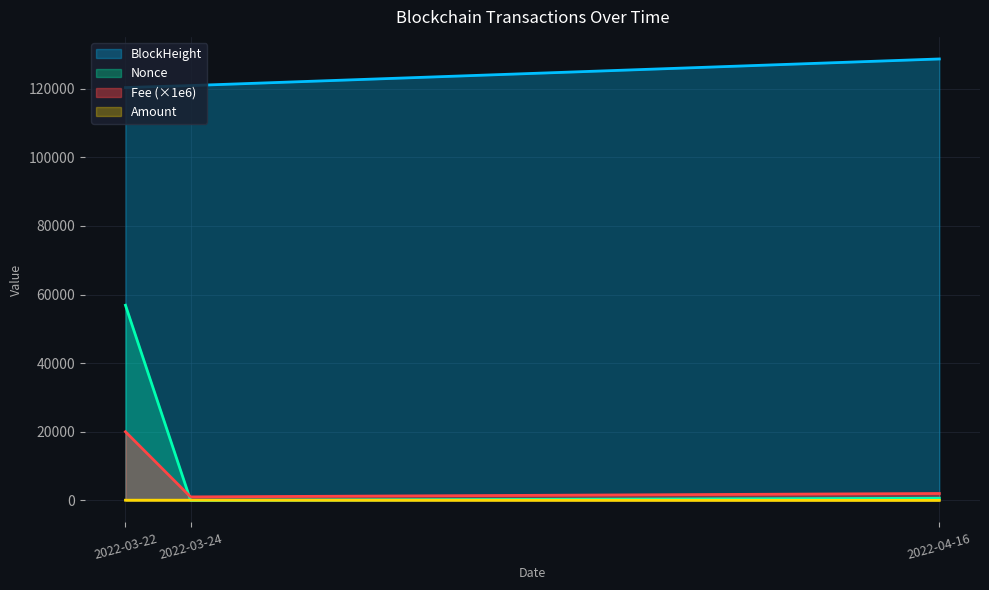

Rank the series at 2022-03-24 from lowest to highest value.

Nonce, Amount, Fee, BlockHeight